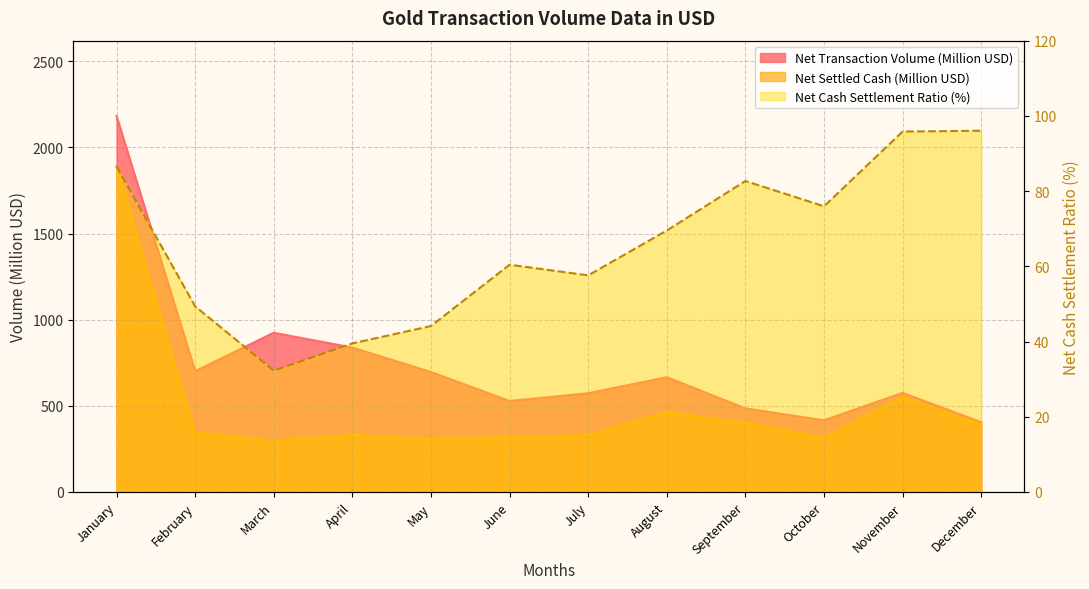

Between April and July, which series saw the biggest shift?

Net Transaction Volume (Million USD)